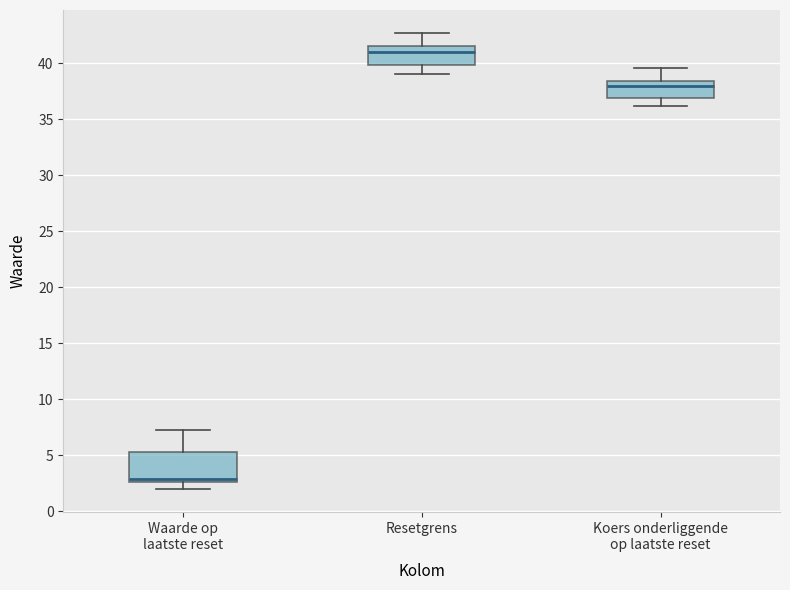

Reading left to right, read every box against the y-axis: the position of its median line, the range the box covers, and the ends of its whiskers. The values are not printed on the chart, so give them approximately, as read against the axis.

Waarde op laatste reset: median 3.0, box 2.5 to 5.5, whiskers 2.0 to 7.0
Resetgrens: median 41.0, box 40.0 to 41.5, whiskers 39.0 to 42.5
Koers onderliggende op laatste reset: median 38.0, box 37.0 to 38.5, whiskers 36.0 to 39.5